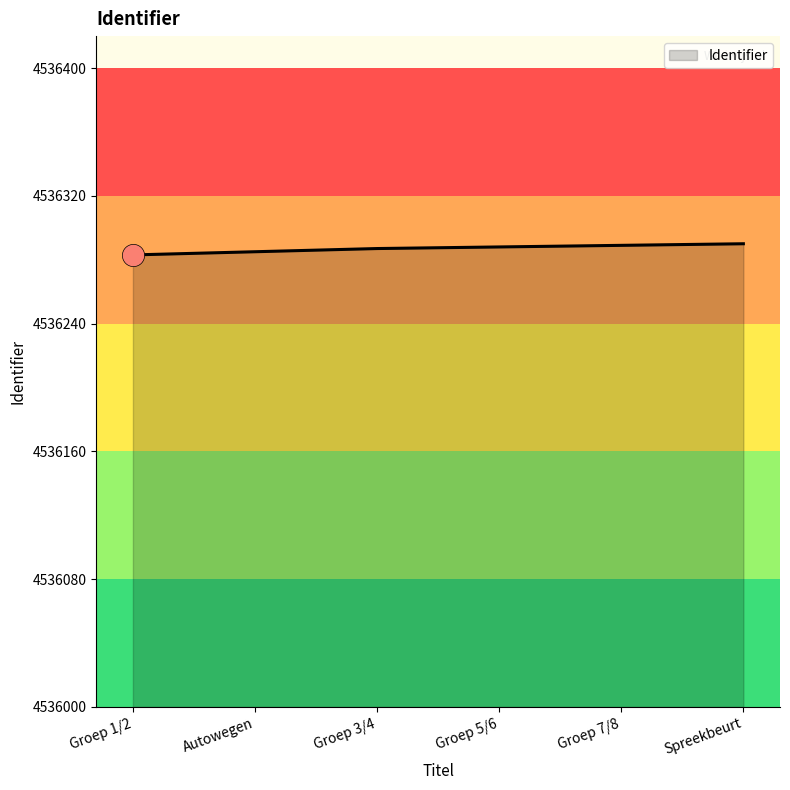

How many values are between 4536285 and 4536289?

4